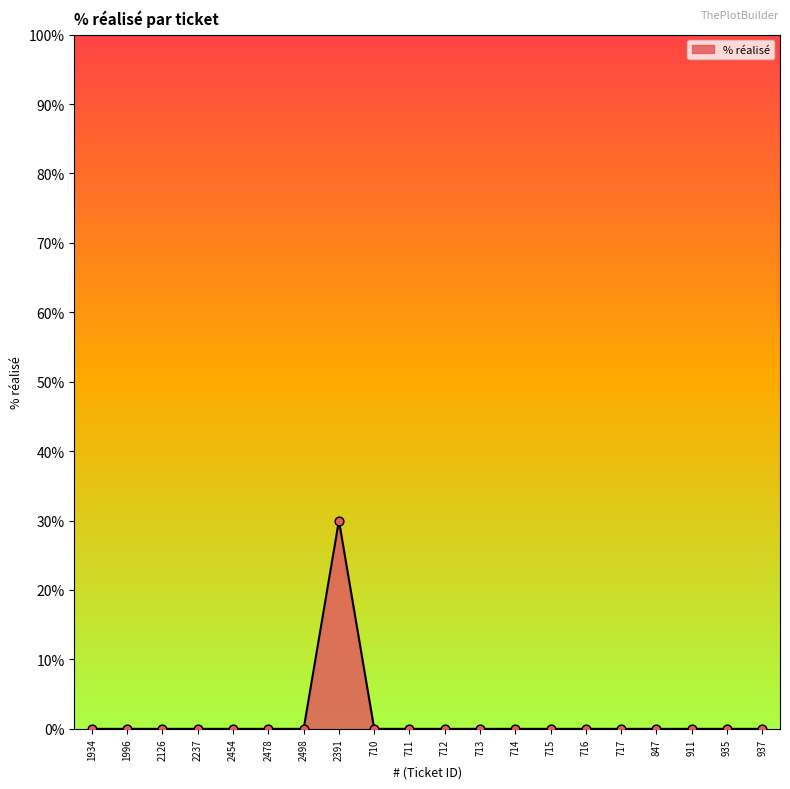

What position from the right is 935?

2